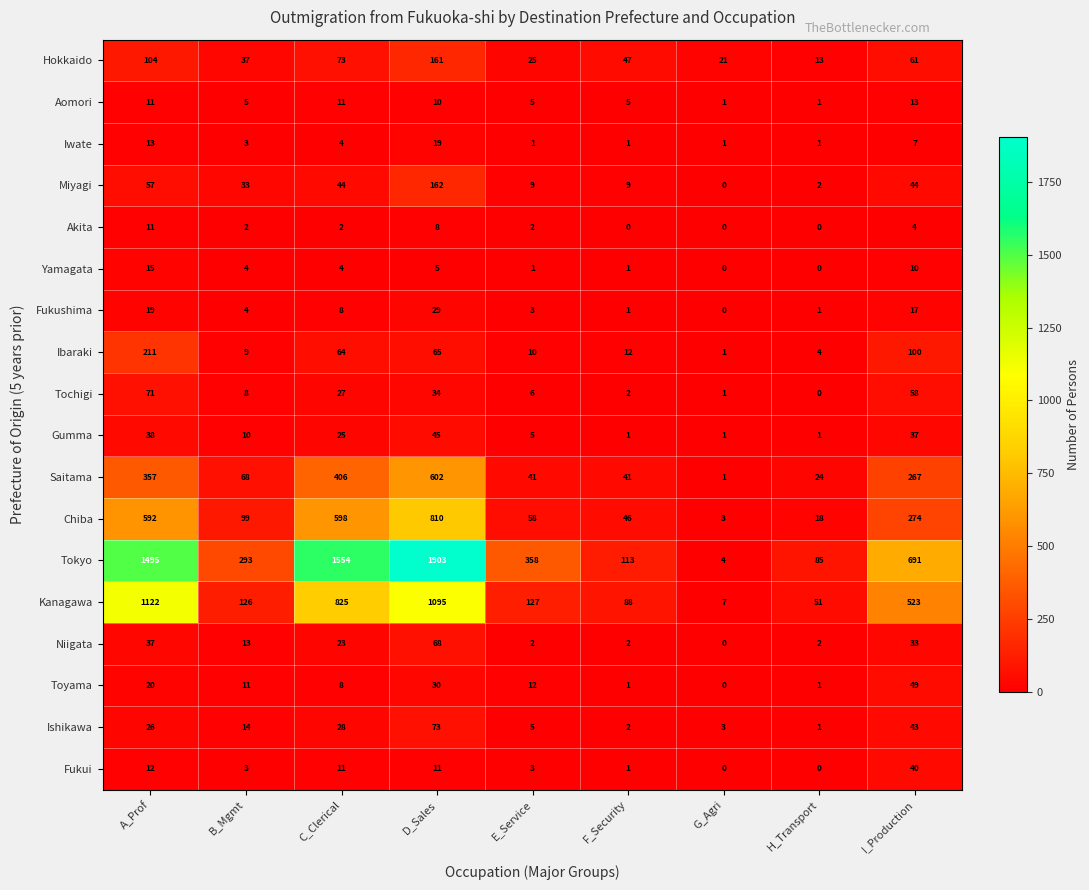

Is it true that Gumma equals 1 at F_Security?

True